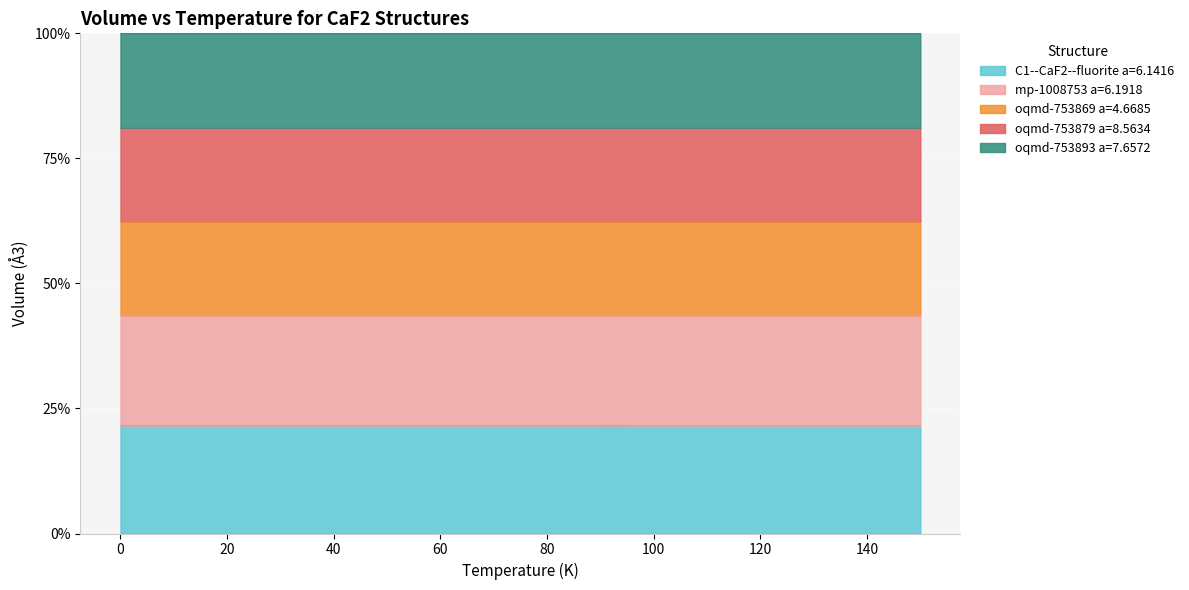

The value of C1--CaF2--fluorite a=6.1416 at 140 is 21.6. True or false?

True